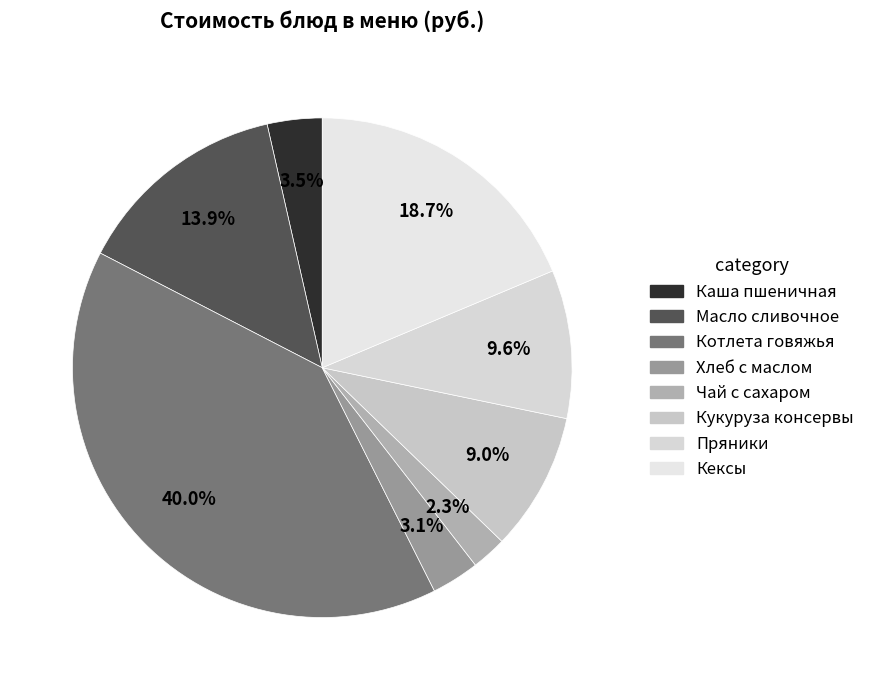

Count the number of slices in the pie.

8